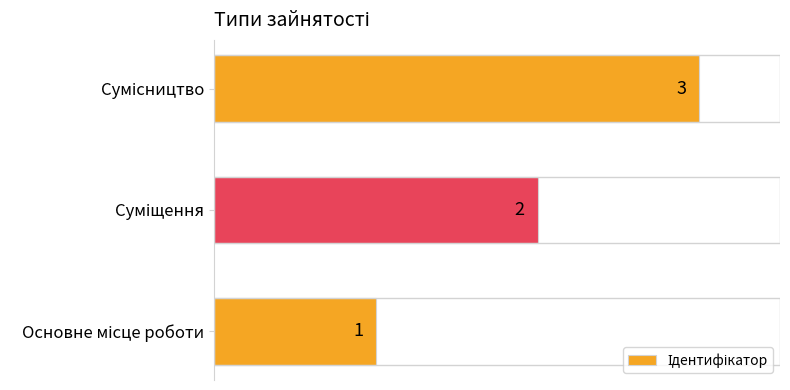

What is the sum of all values?

6